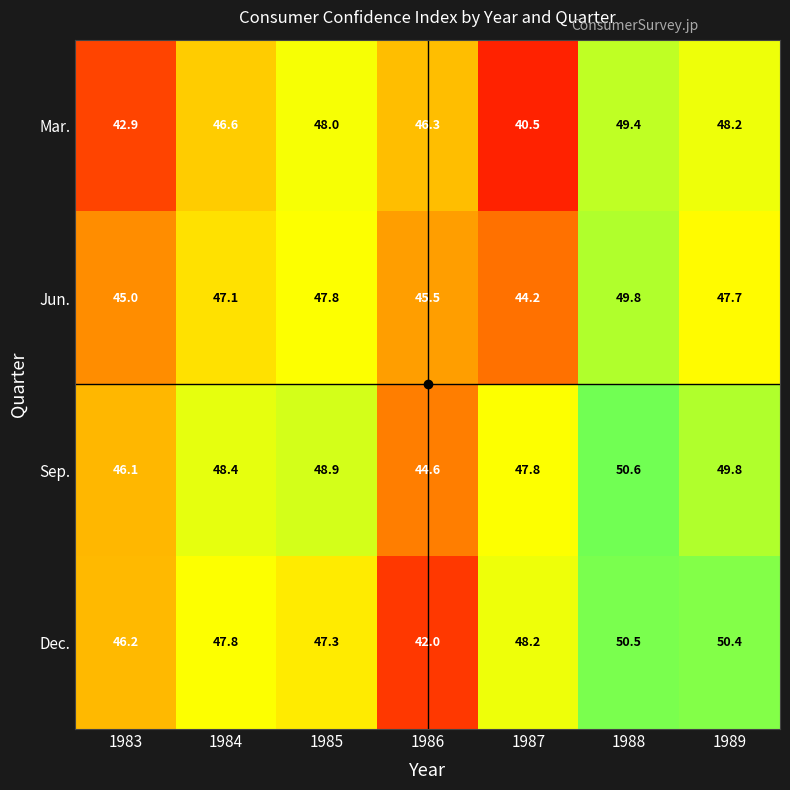

At which label does Mar. first exceed 46?

1984